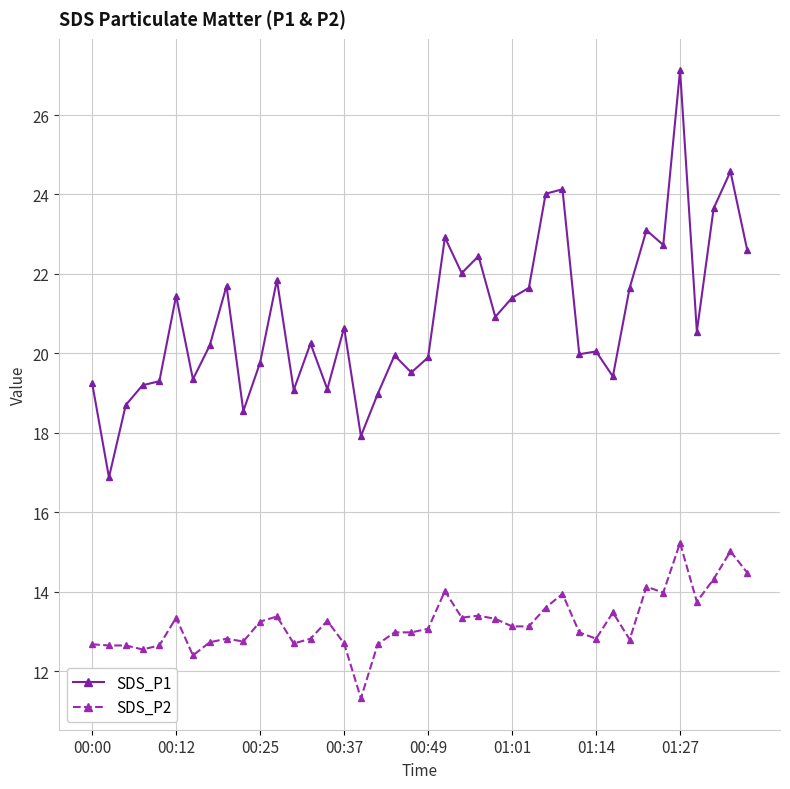

List the series in order of their overall mean, highest first.

SDS_P1, SDS_P2